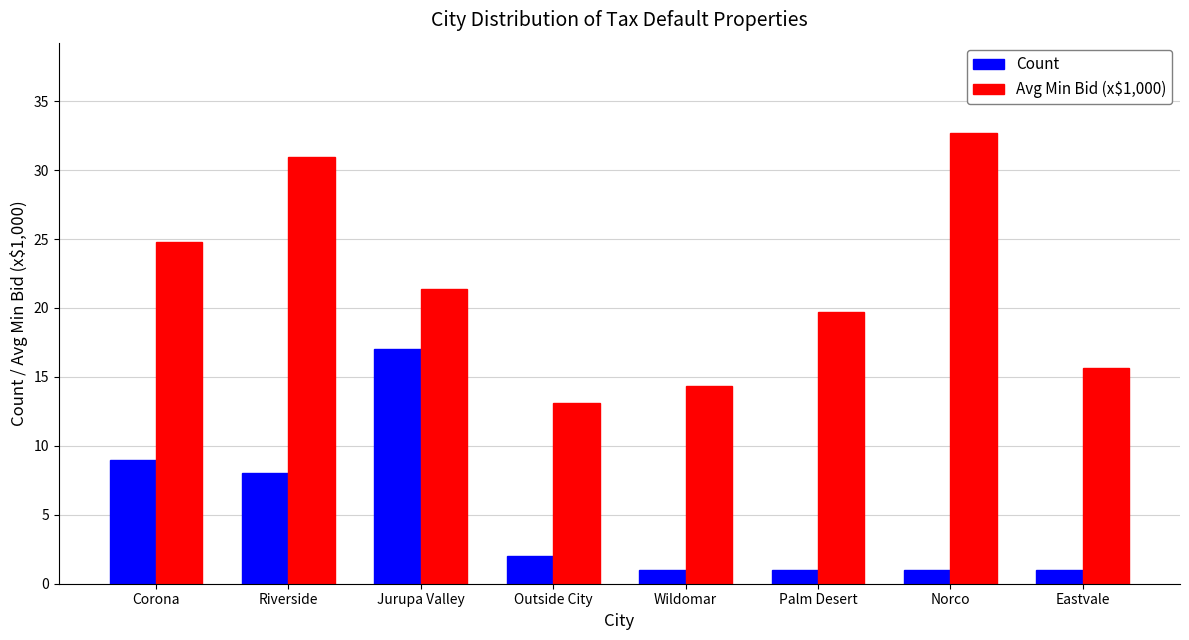

Which series has the largest total across all categories?

Avg Min Bid (x$1,000)